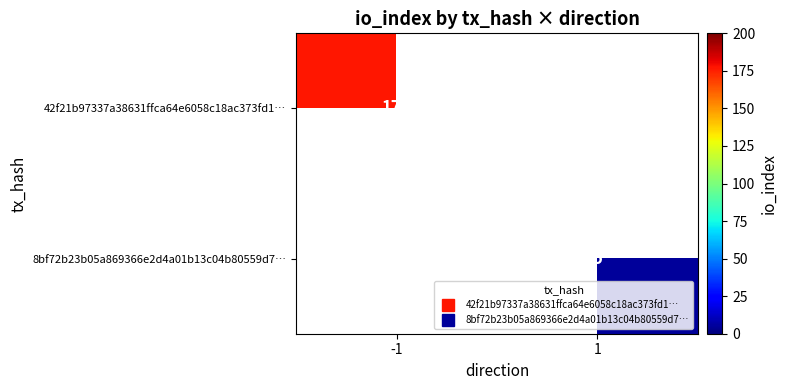

At -1, list the series in order from largest to smallest.

42f21b97337a38631ffca64e6058c18ac373fd1…, 8bf72b23b05a869366e2d4a01b13c04b80559d7…